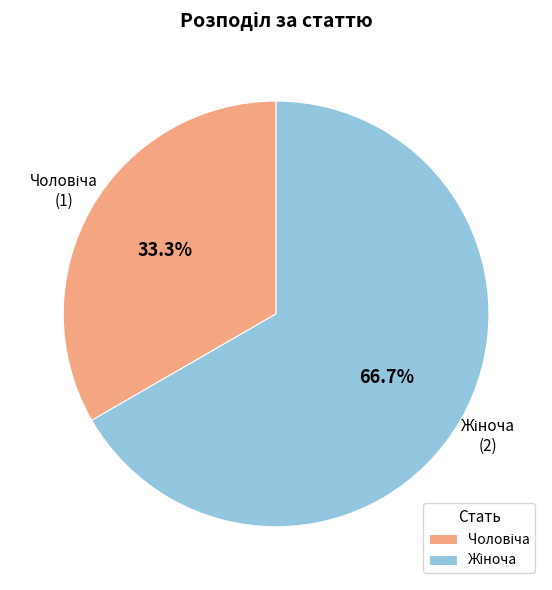

Does any single category account for the majority?

Yes